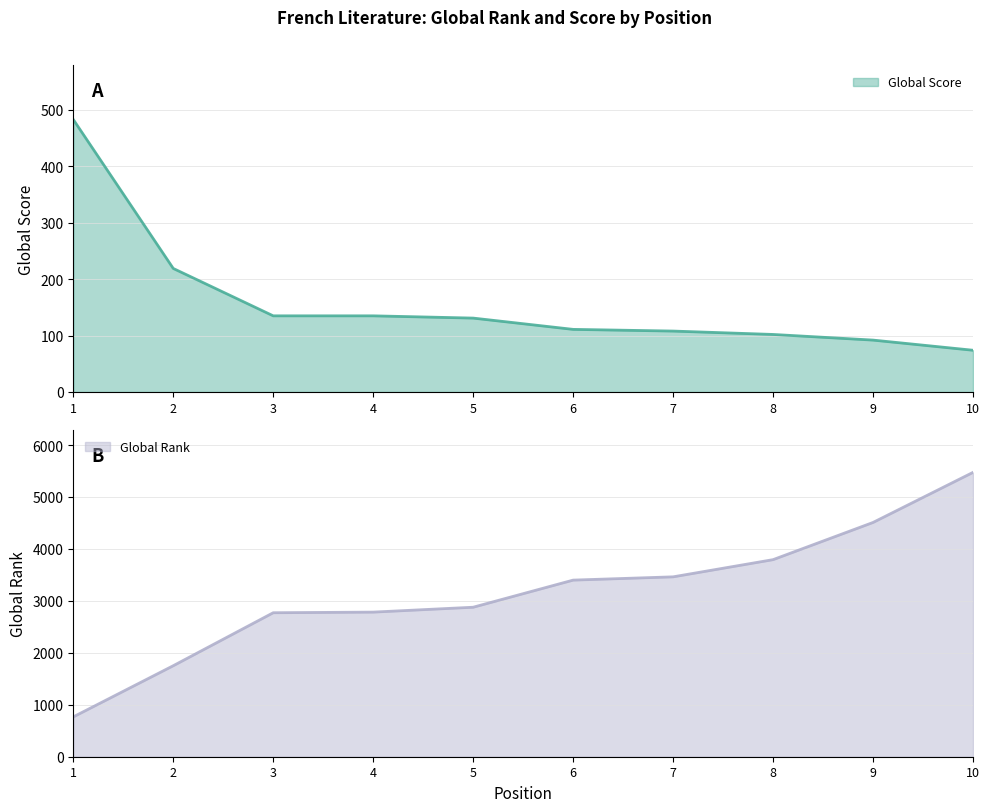

Read the Global Rank value at 4, to the nearest 100.

2800